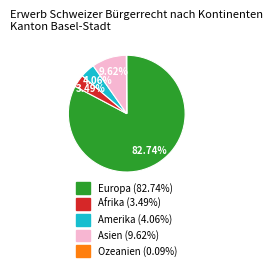

Combined, what portion of the pie is Europa and Asien?

92.4%